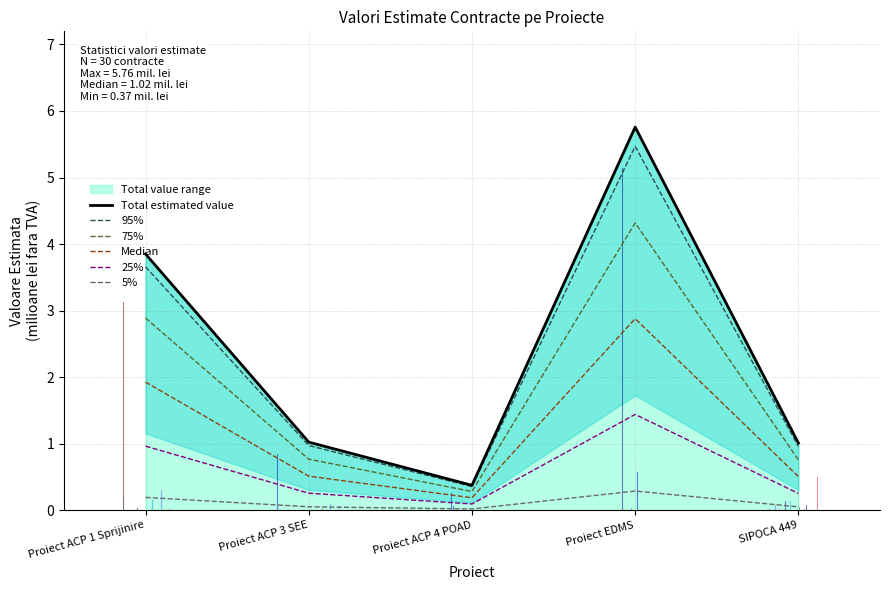

How many data points in Total estimated value are less than 1?

1